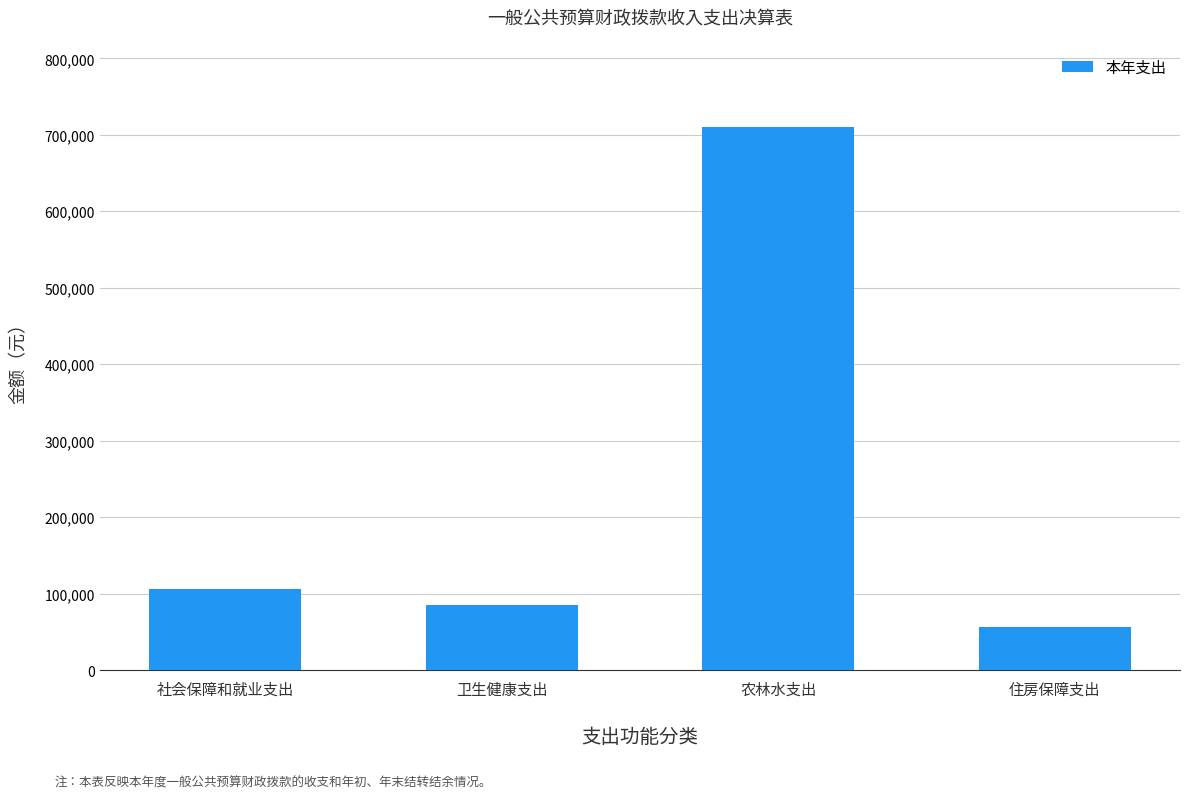

At which category does the chart reach its peak across all series?

农林水支出